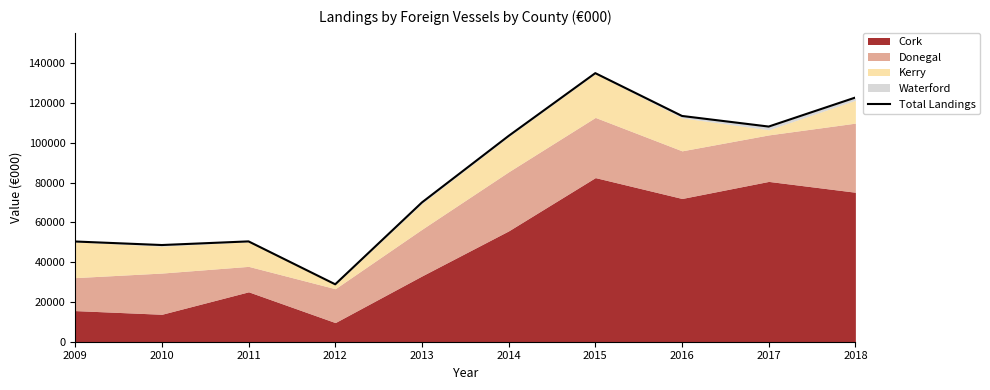

Where is the first local minimum?

2010